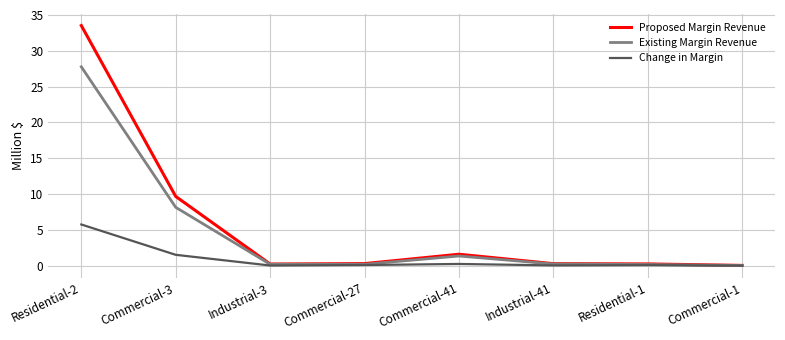

What is the average value of the Change in Margin series?

1.0